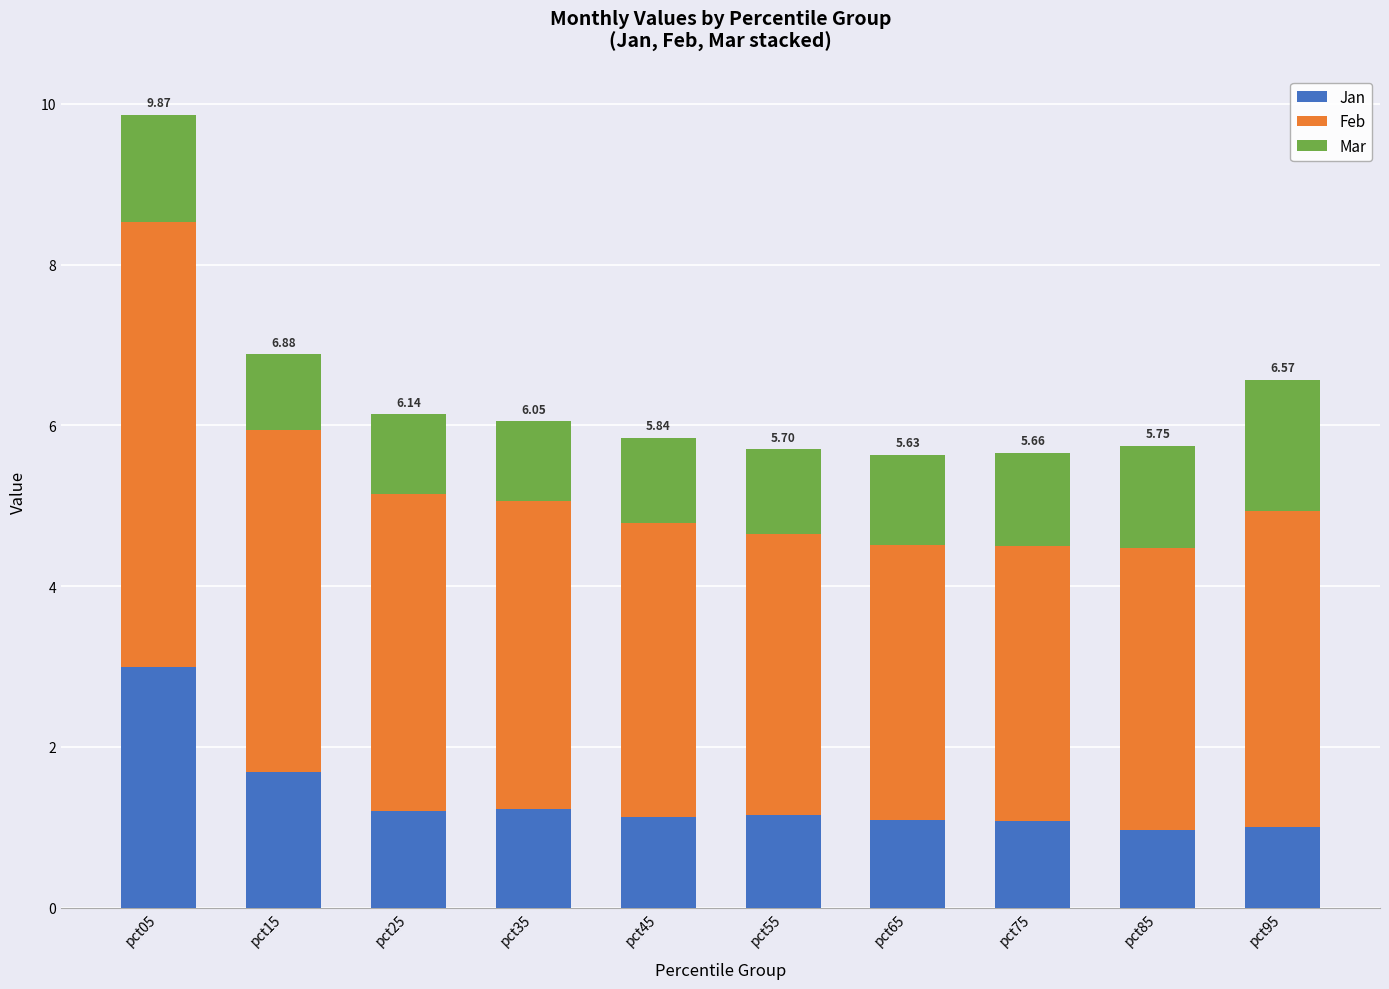

What is the sum of all Jan values?

13.5